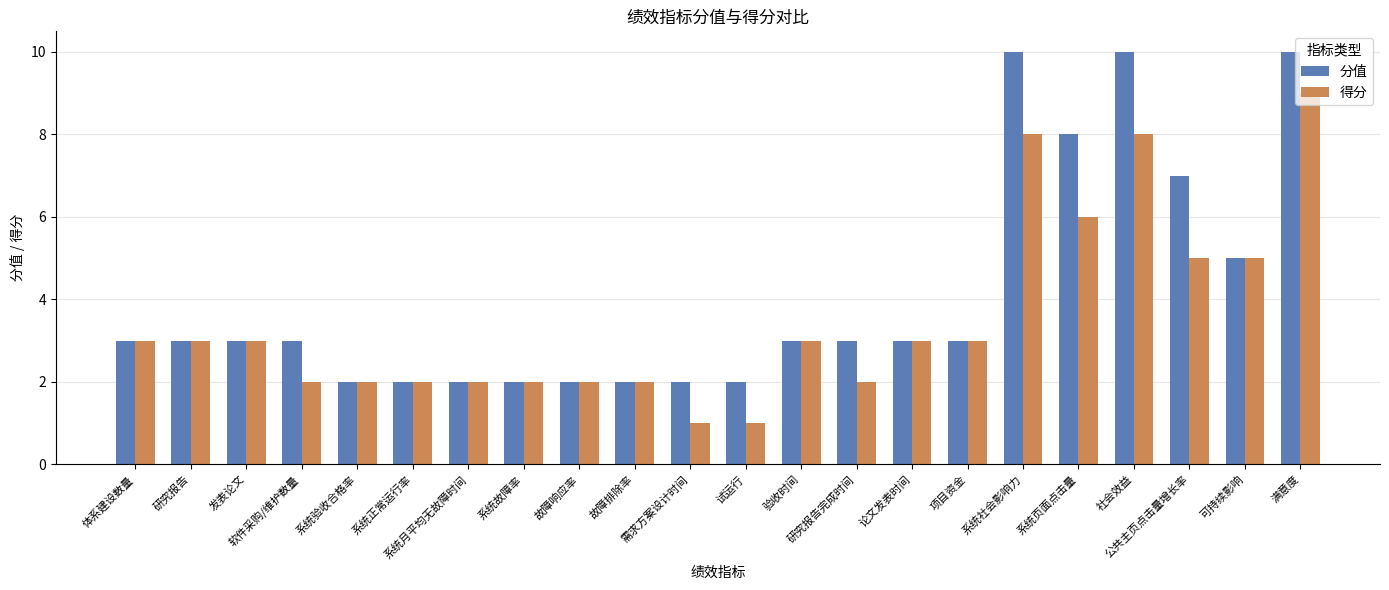

Read the 得分 value at 公共主页点击量增长率.

5